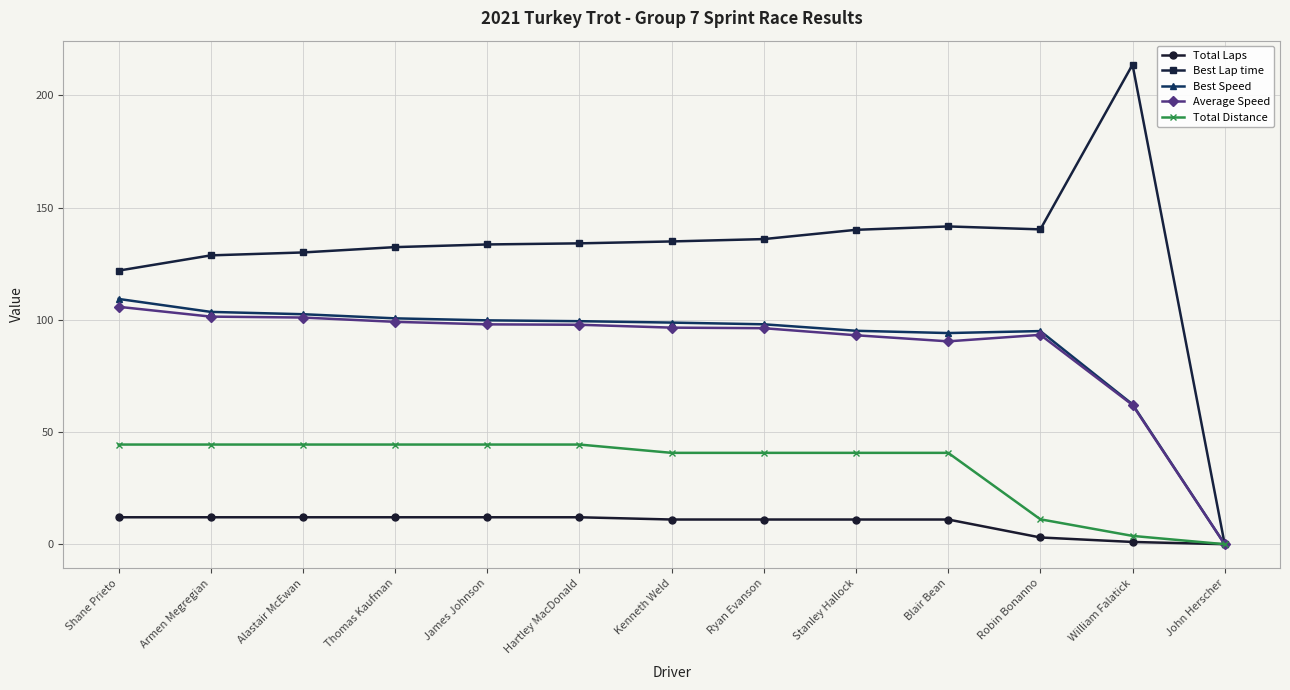

At which label is Total Distance closest to 22?

Robin Bonanno